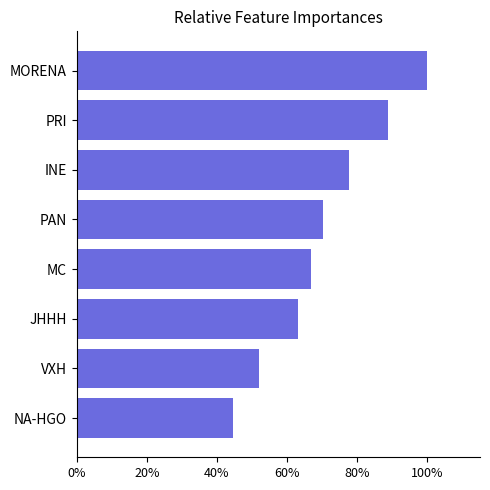

Does the chart contain any negative values?

No